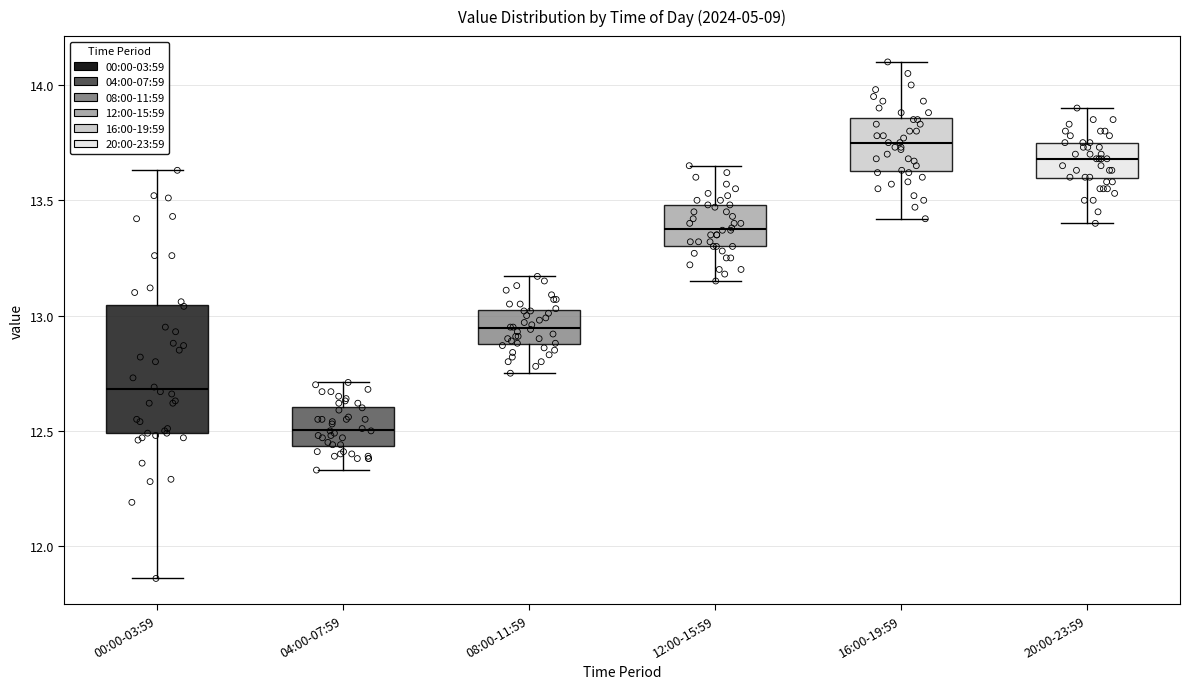

Where does the lower whisker of the box for 00:00-03:59 end on the y-axis? The values are not printed on the chart, so give them approximately, as read against the axis.

11.85